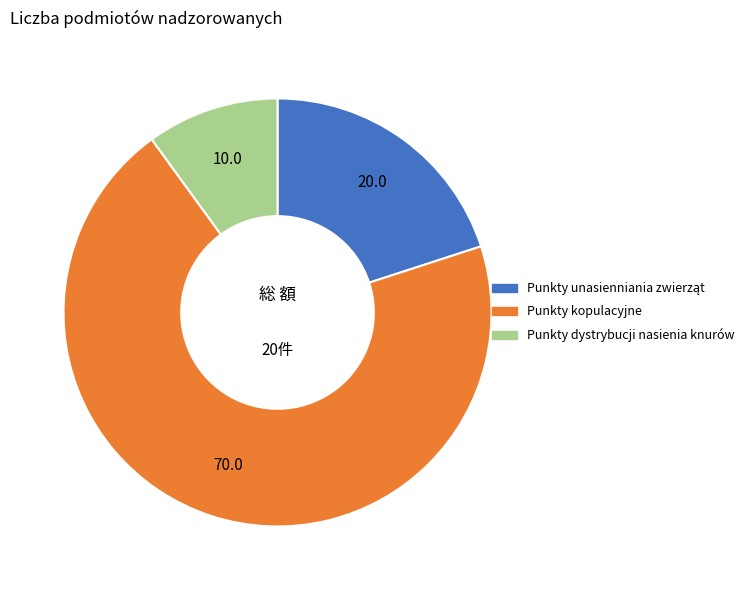

What is the largest slice in the pie chart?

Punkty kopulacyjne